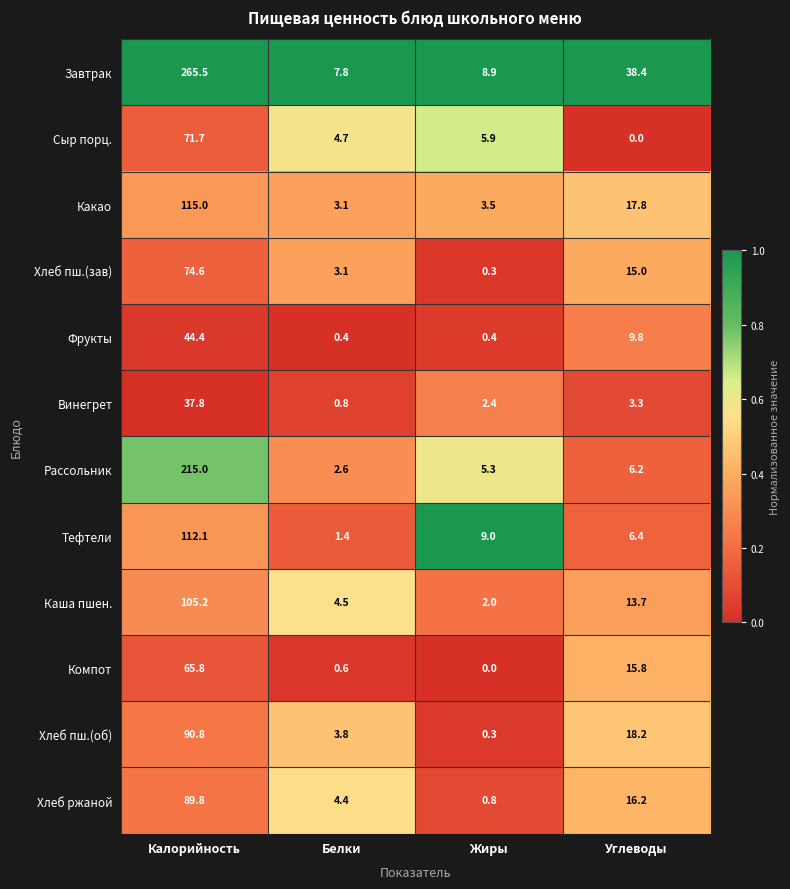

At which label is Хлеб ржаной closest to 45?

Углеводы